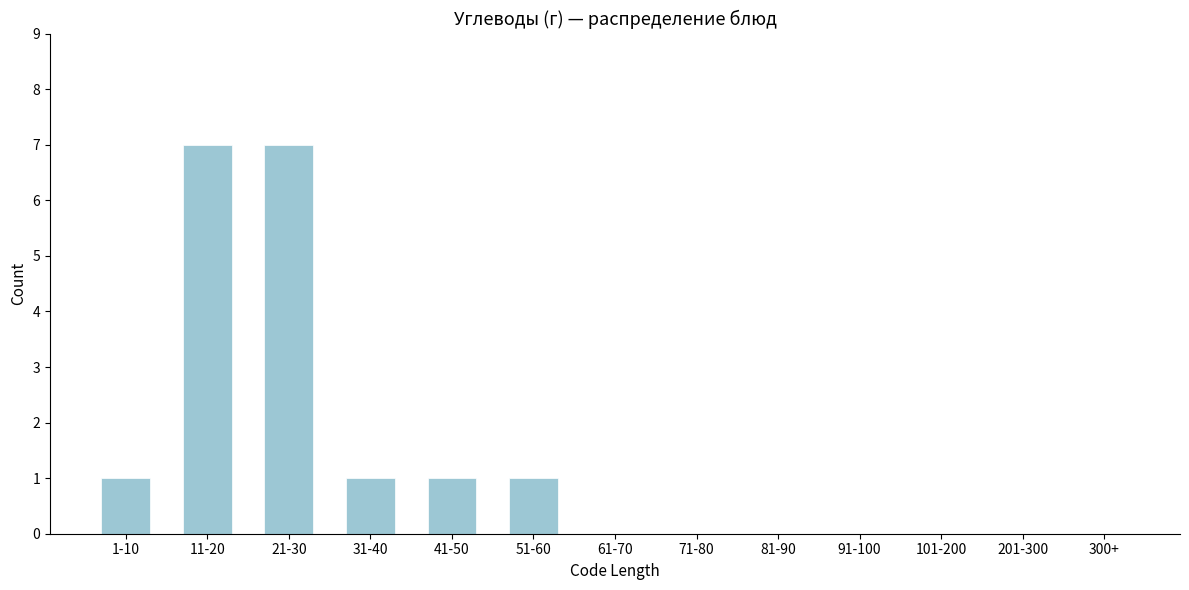

Reading left to right, list all the values displayed in this chart.

1-10=1	11-20=7	21-30=7	31-40=1	41-50=1	51-60=1	61-70=0	71-80=0	81-90=0	91-100=0	101-200=0	201-300=0	300+=0